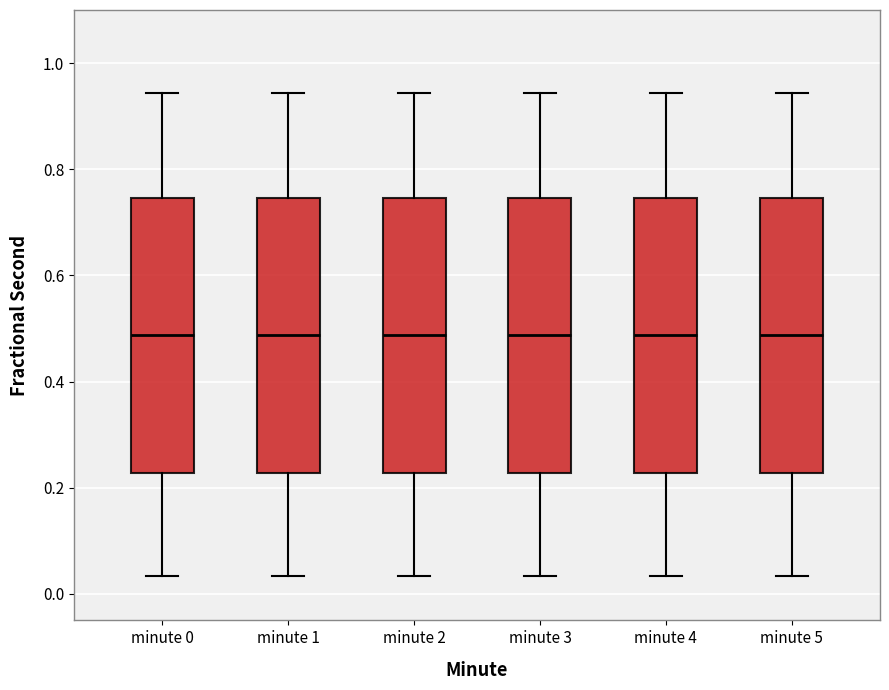

Reading left to right, transcribe this box plot: for each box, give where its median line is, the range the box spans, and where its two whiskers end, as read against the y-axis. The values are not printed on the chart, so give them approximately, as read against the axis.

minute 0: median 0.48, box 0.22 to 0.74, whiskers 0.04 to 0.94
minute 1: median 0.48, box 0.22 to 0.74, whiskers 0.04 to 0.94
minute 2: median 0.48, box 0.22 to 0.74, whiskers 0.04 to 0.94
minute 3: median 0.48, box 0.22 to 0.74, whiskers 0.04 to 0.94
minute 4: median 0.48, box 0.22 to 0.74, whiskers 0.04 to 0.94
minute 5: median 0.48, box 0.22 to 0.74, whiskers 0.04 to 0.94